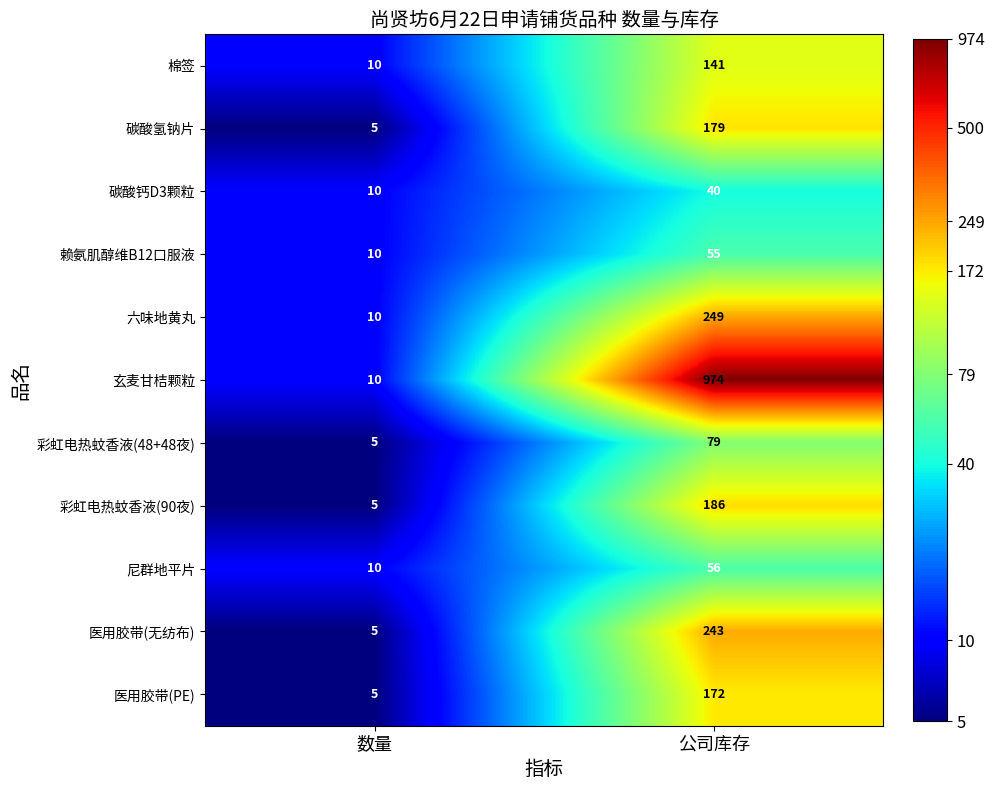

What is the average value of the 医用胶带(无纺布) series?

124